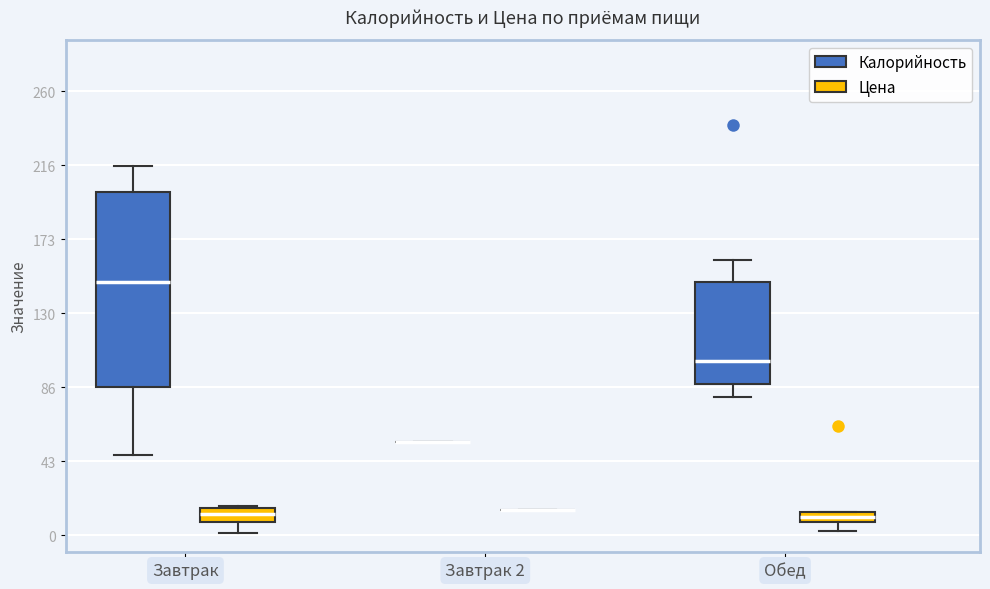

Comparing the boxes themselves (not the whiskers), which one is the tallest?

Завтрак (Калорийность)